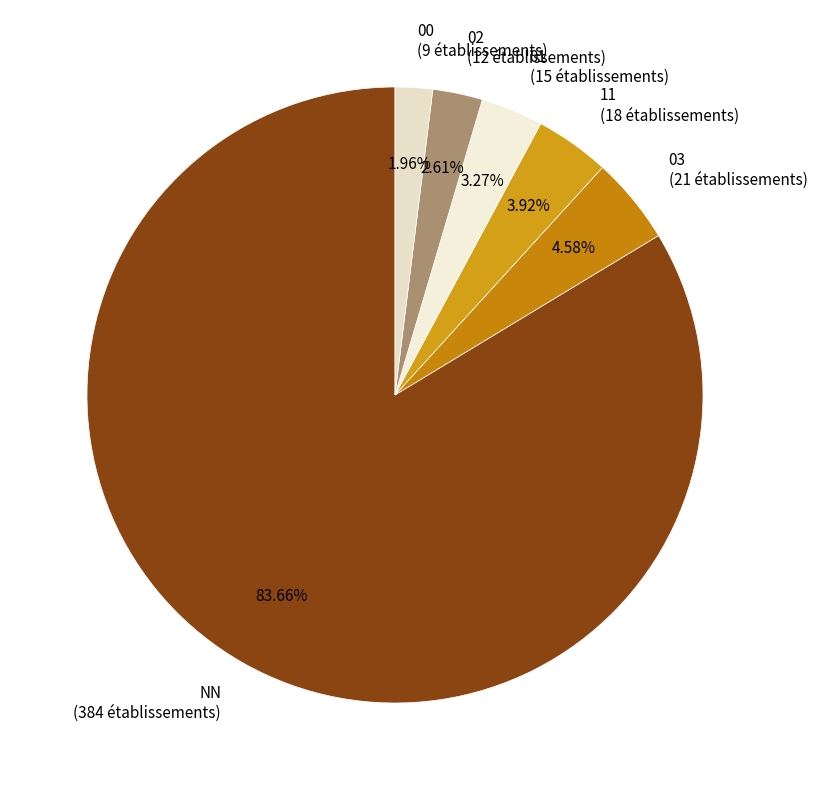

To the nearest percent, what is the average slice percentage?

17%